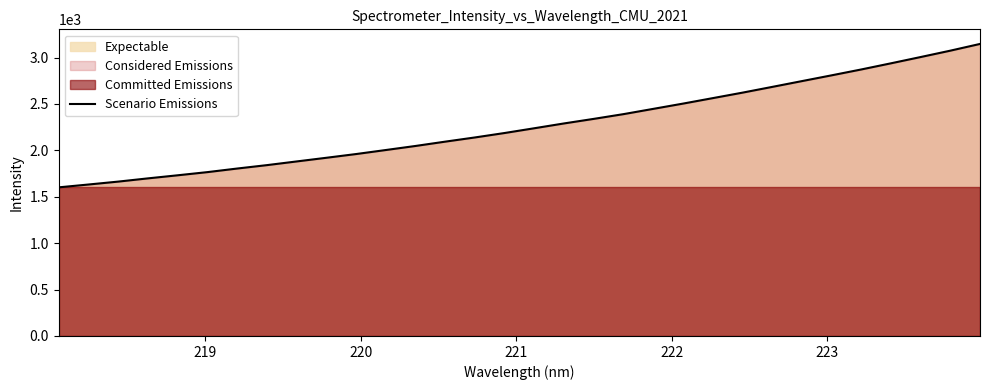

Reading left to right, transcribe all the data shown in this chart.

1601.1	1631.6	1663.0	1697.8	1731.0	1765.2	1803.8	1840.5	1880.2	1919.8	1960.0	2003.3	2047.1	2093.7	2138.9	2186.8	2238.1	2290.0	2339.1	2390.1	2446.8	2503.4	2562.3	2621.3	2683.2	2745.6	2807.8	2871.2	2937.4	3005.0	3073.7	3146.1